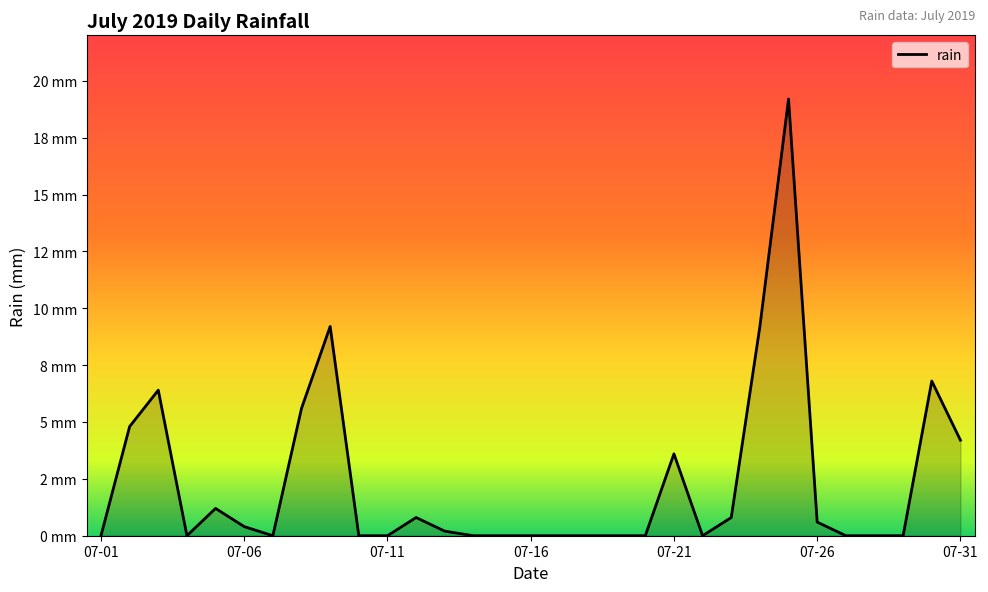

At which category does the chart reach its peak across all series?

24